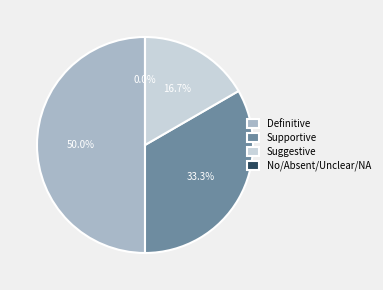

How many segments does this pie chart have?

4